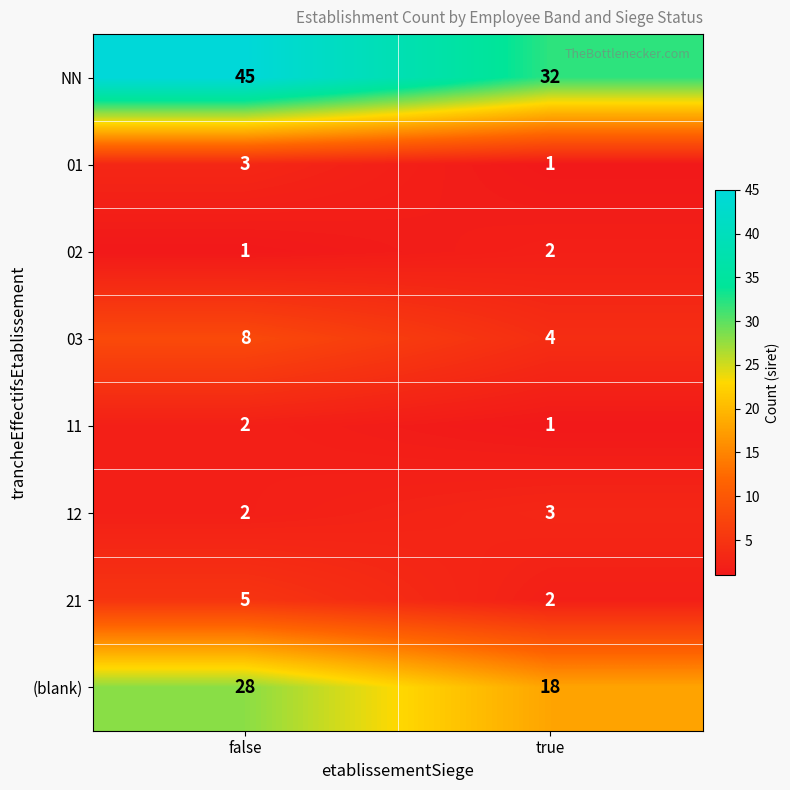

The value of 12 at false is 1. True or false?

False